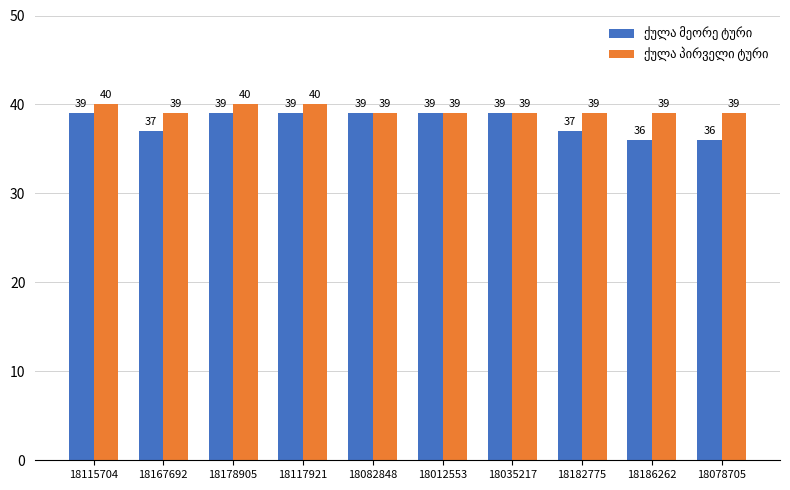

What is the smallest value displayed?

36